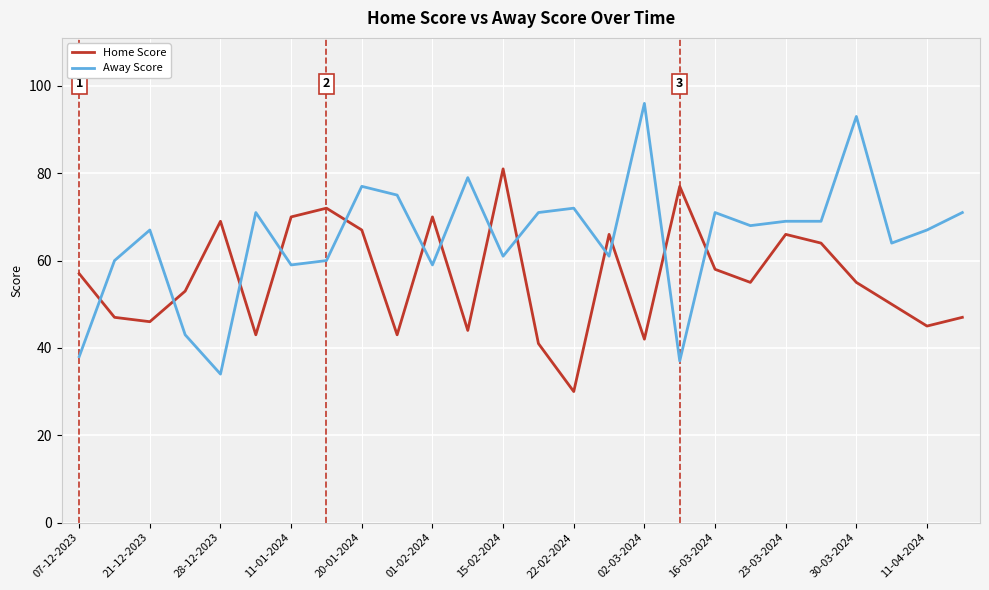

What is the difference between the second highest and second lowest values in the Home Score series?

36